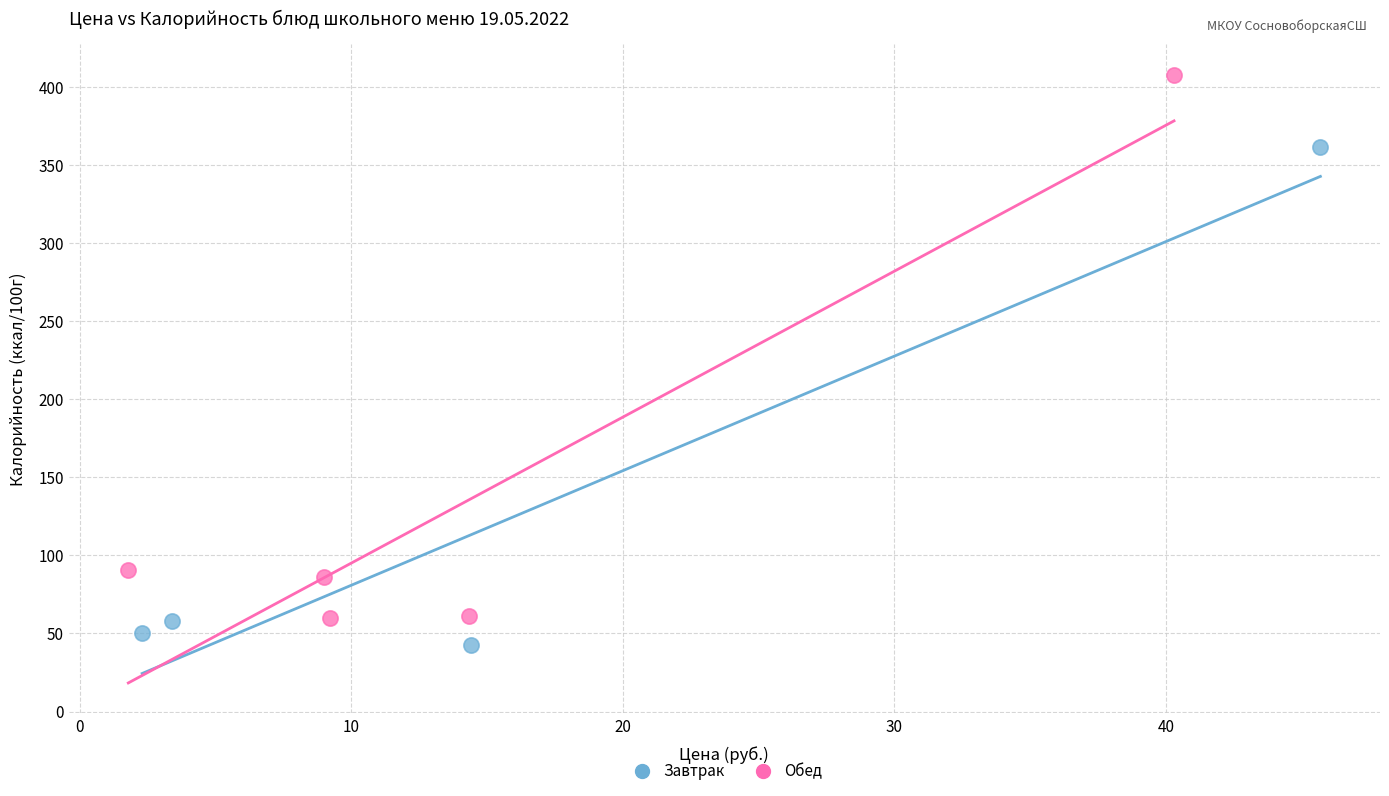

Which series reaches the maximum Y coordinate?

Обед